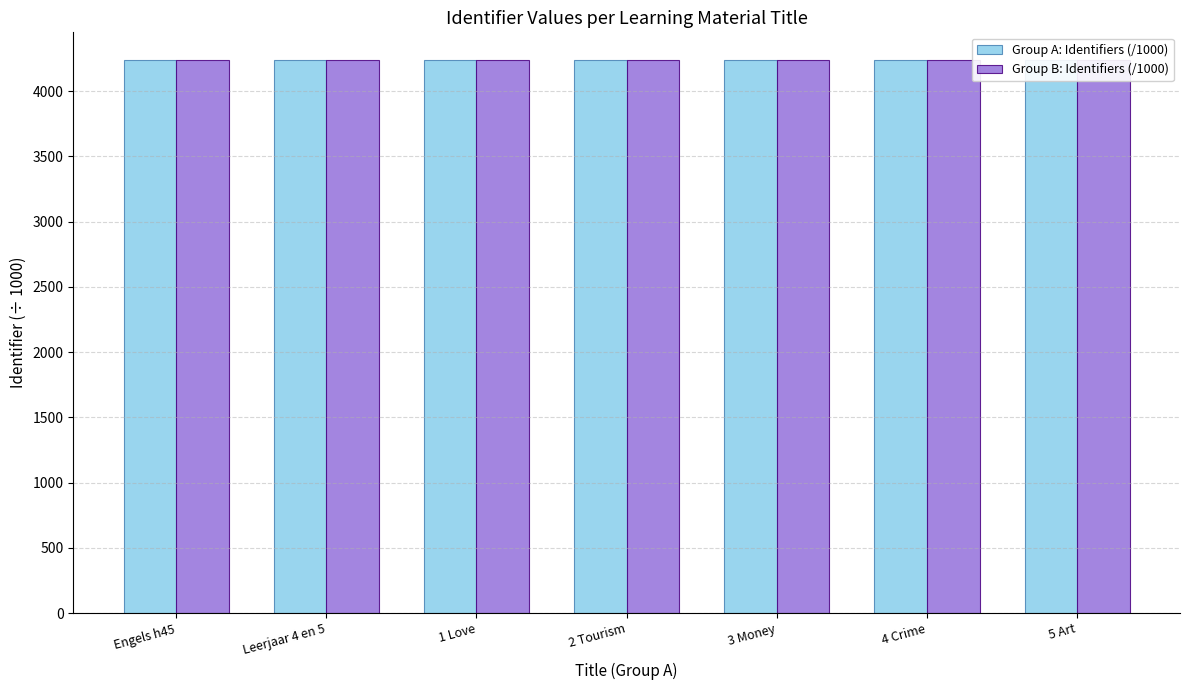

The value of Group B: Identifiers (/1000) at 3 Money is 4238.4. True or false?

True